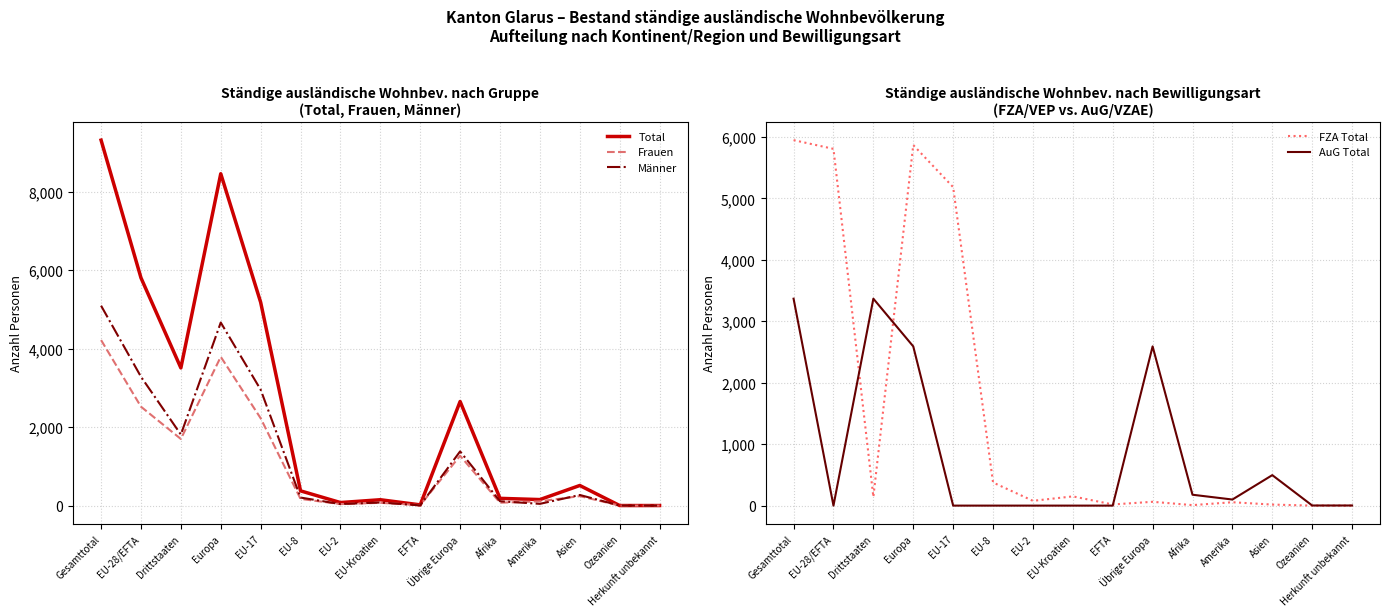

Where is Total nearest to the value 4658?

EU-17